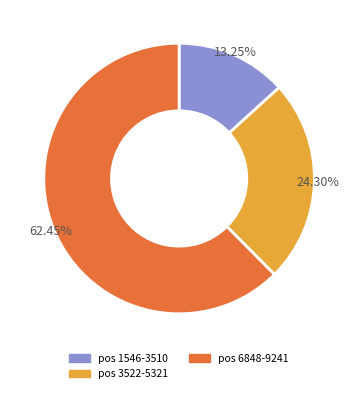

Is there any slice that represents more than half of the pie?

Yes